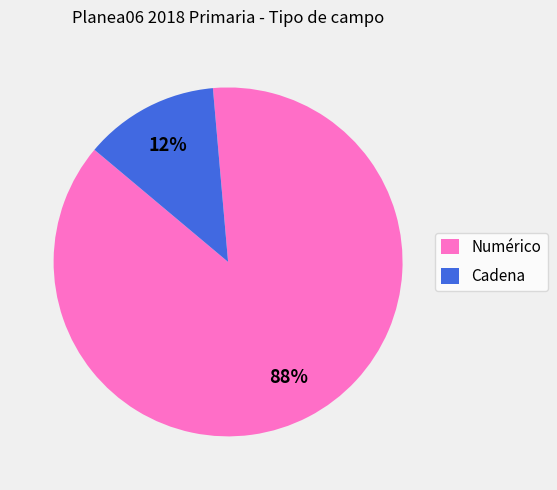

Is the sum of Numérico and Cadena greater than half?

Yes